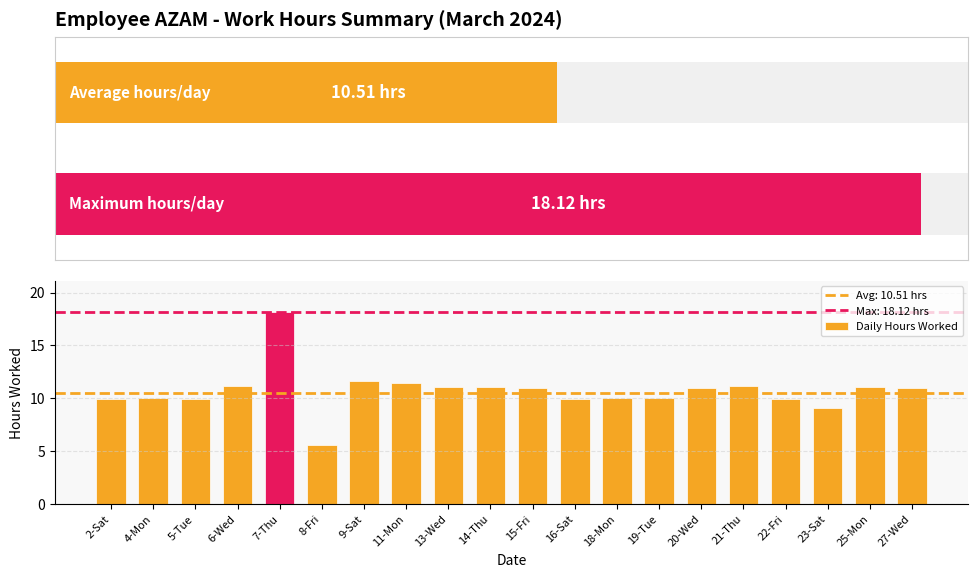

Does the chart contain stacked bars?

No